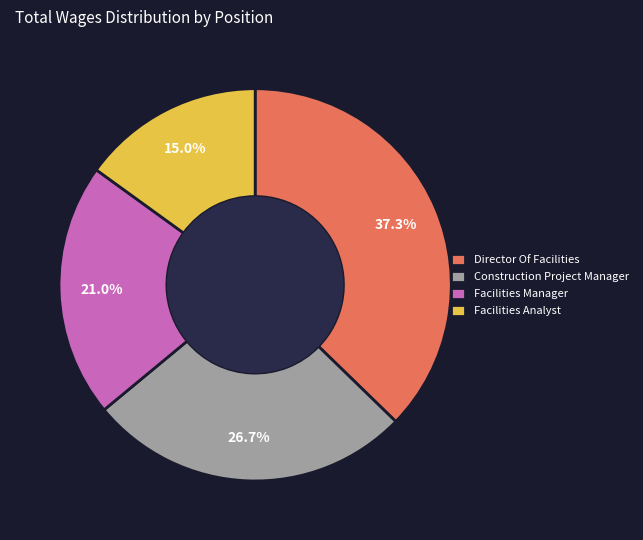

Is Director Of Facilities the majority of the pie?

No